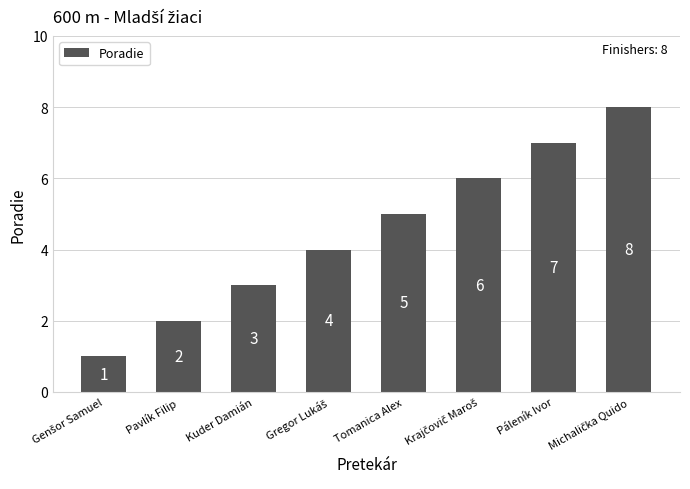

What value does the data have at Kuder Damián?

3